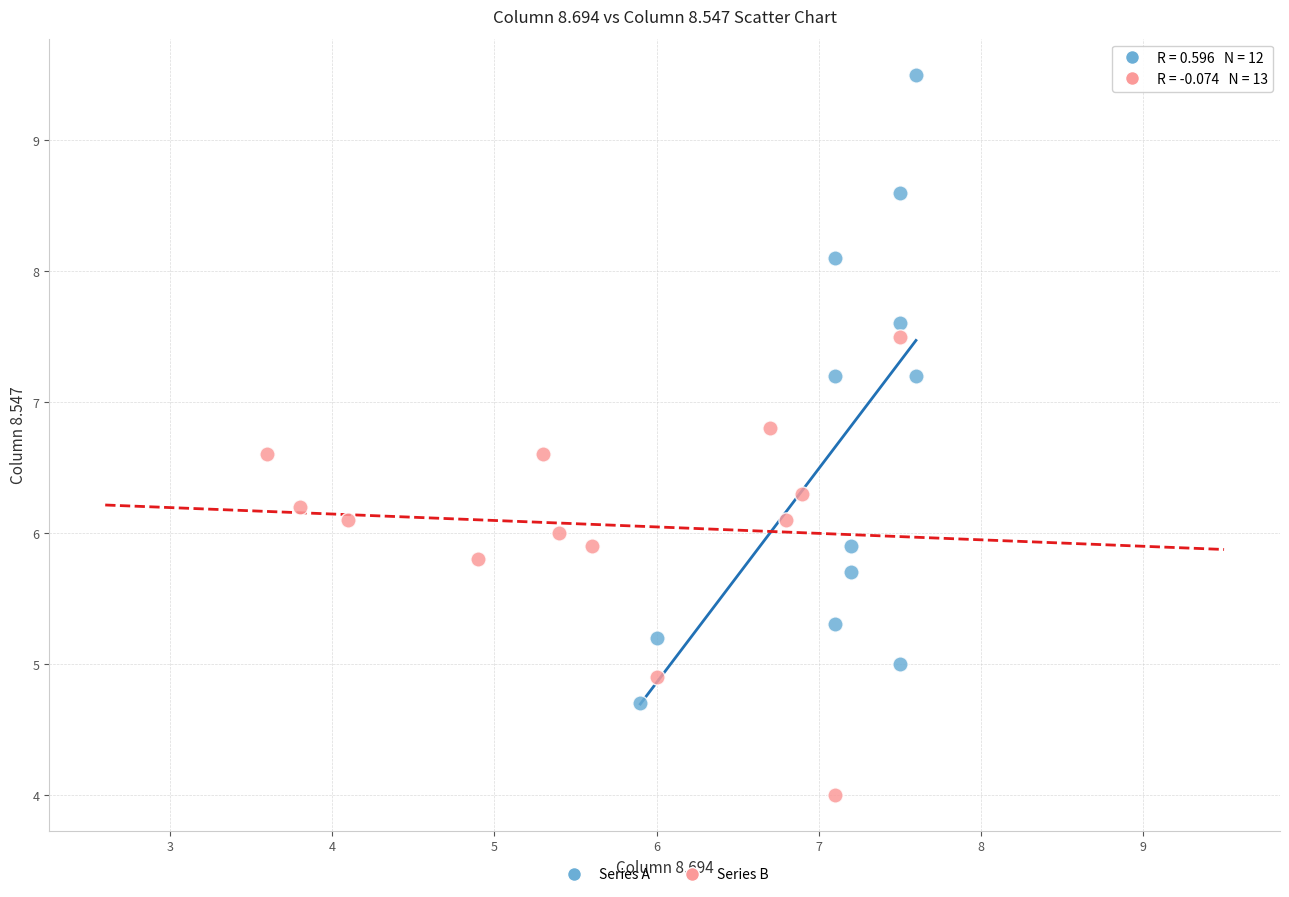

Which series has the largest Y range (max minus min)?

Series A